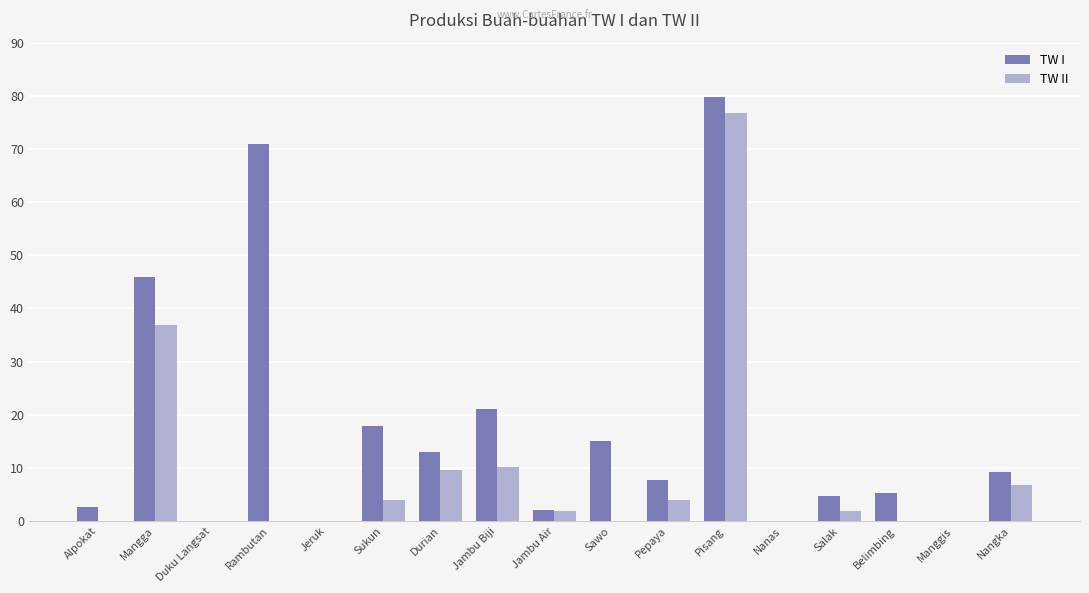

What are all the series names shown in the legend?

TW I, TW II